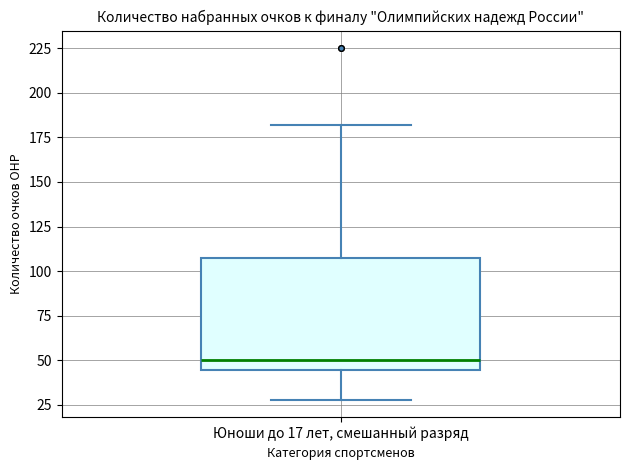

Read this box plot against the y-axis: the position of the median line, the range covered by the box, and the ends of both whiskers. The values are not printed on the chart, so give them approximately, as read against the axis.

median 50, box 45 to 110, whiskers 30 to 180